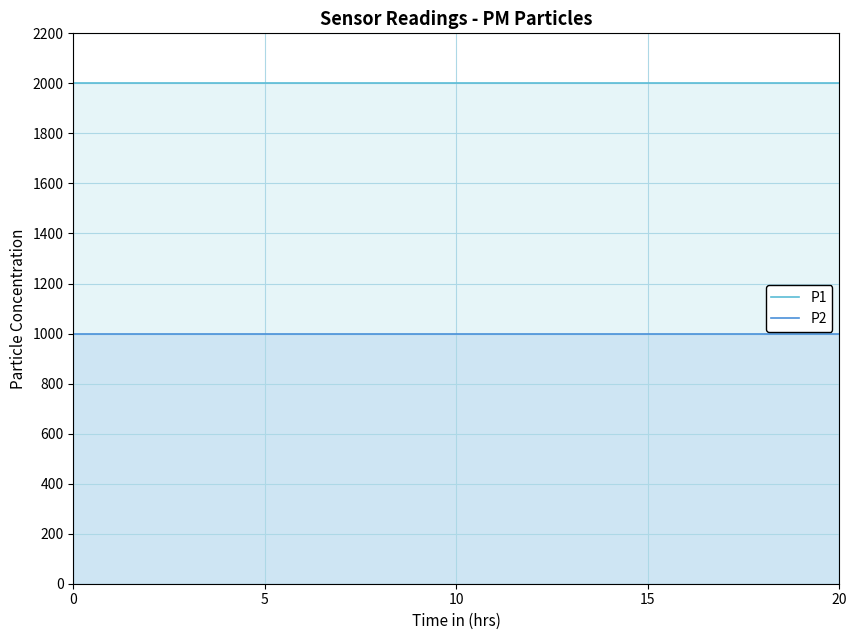

What is the greatest value displayed?

1999.9